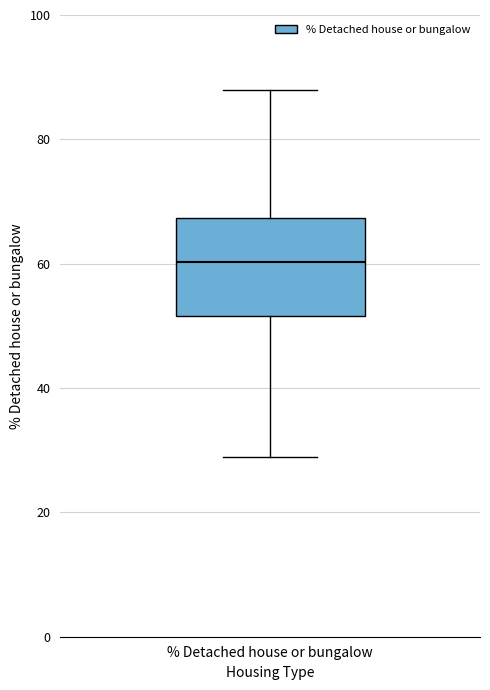

Read this box plot against the y-axis: the position of the median line, the range covered by the box, and the ends of both whiskers. The values are not printed on the chart, so give them approximately, as read against the axis.

median 60, box 52 to 68, whiskers 28 to 88